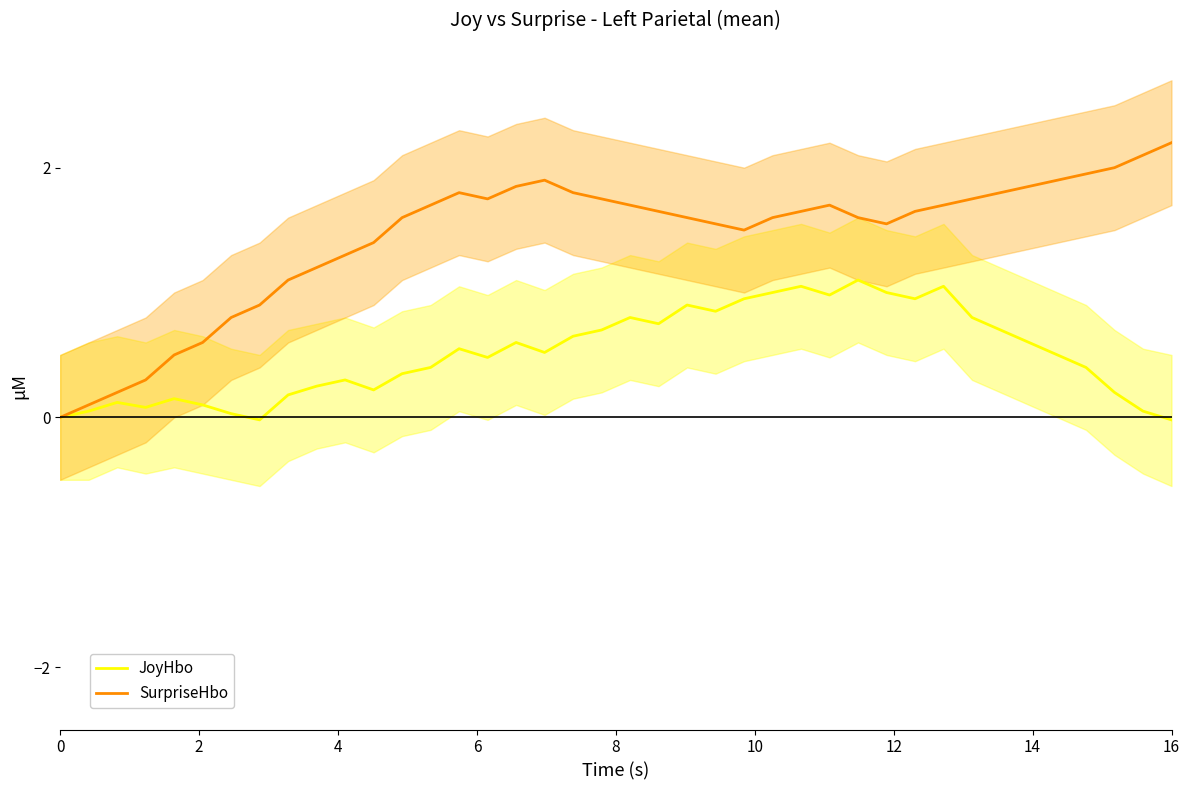

How many values in JoyHbo are above zero?

37